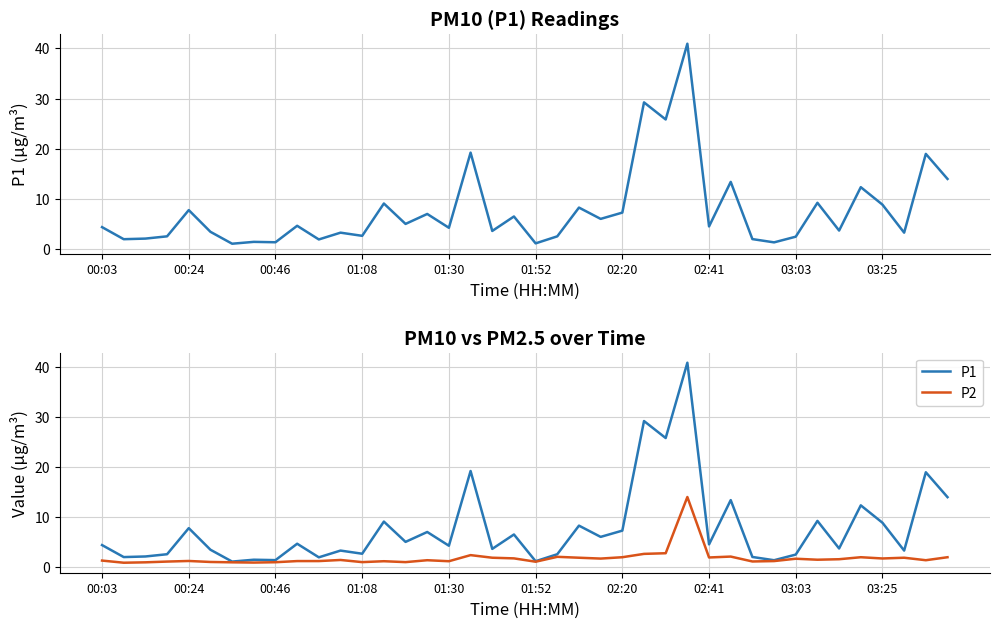

How many interior local peaks does the P2 series have?

11